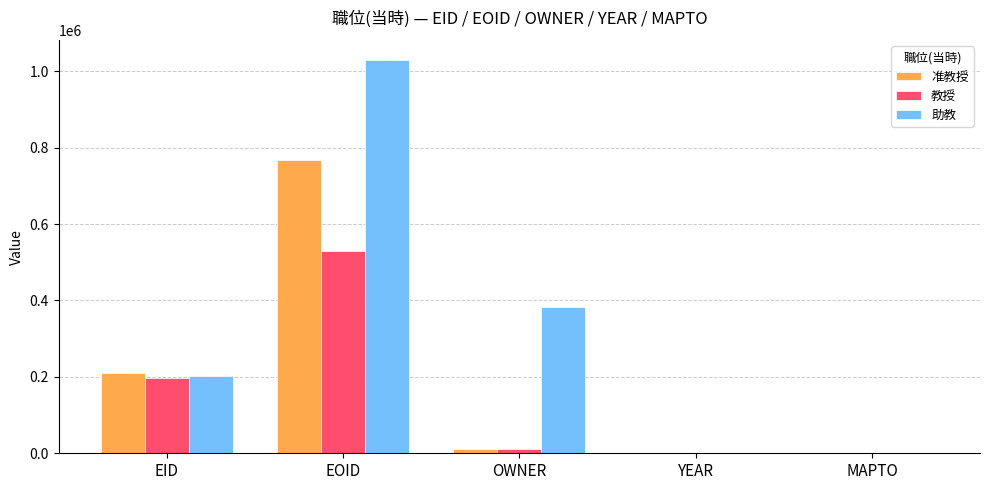

True or false: 助教 has a value of 0 at MAPTO.

True